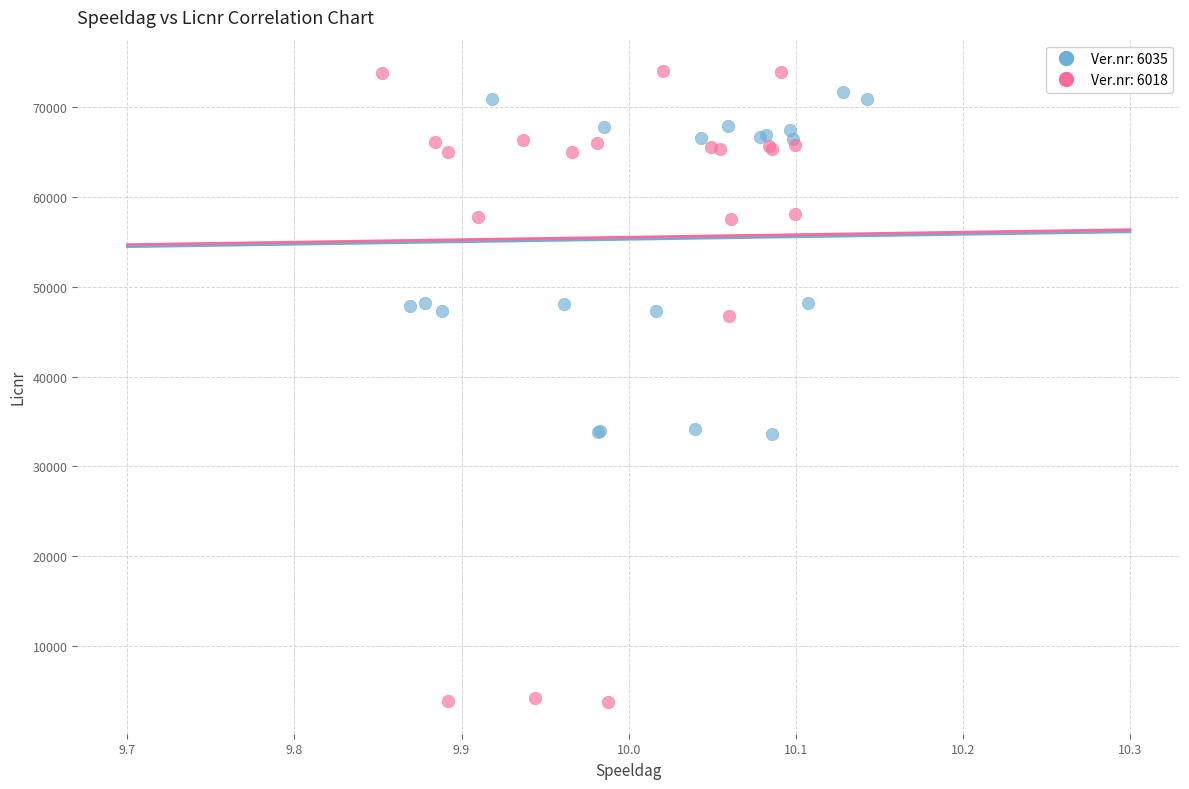

Which series contains the highest Y value?

Ver.nr: 6018